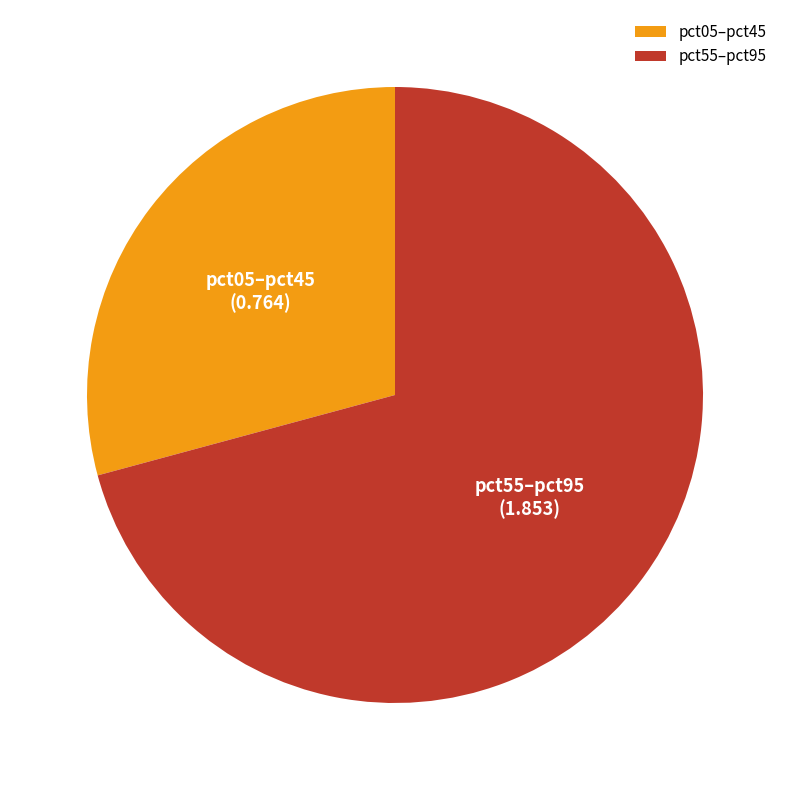

How many slices are in this pie chart?

2